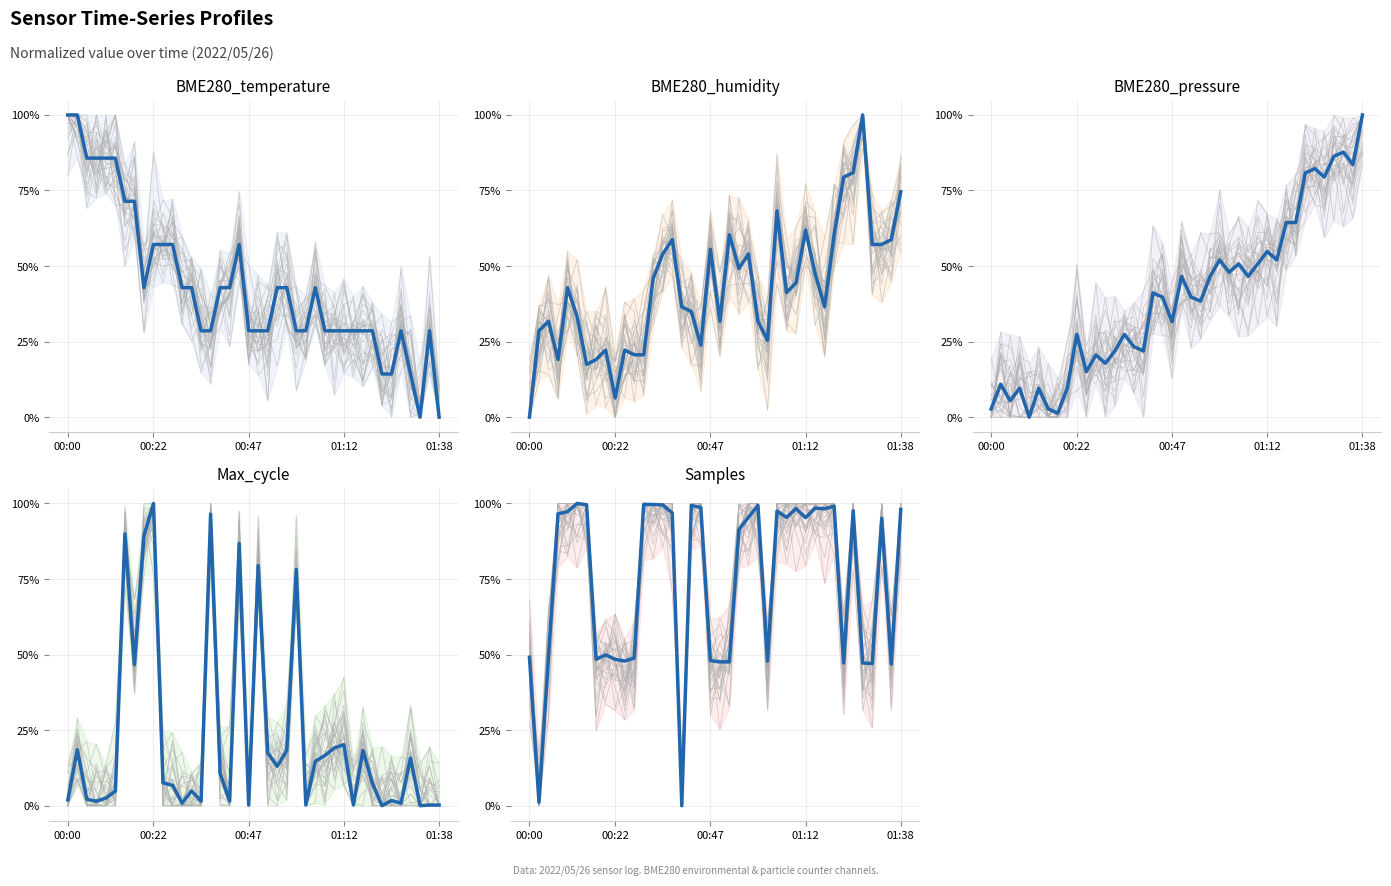

Reading right to left, extract all data points from this chart.

BME280_temperature (mean): 0.0	0.3	0.0	0.1	0.3	0.1	0.1	0.3	0.3	0.3	0.3	0.3	0.3	0.4	0.3	0.3	0.4	0.4	0.3	0.3	0.3	0.6	0.4	0.4	0.3	0.3	0.4	0.4	0.6	0.6	0.6	0.4	0.7	0.7	0.9	0.9	0.9	0.9	1.0	1.0
BME280_humidity (mean): 0.7	0.6	0.6	0.6	1.0	0.8	0.8	0.6	0.4	0.5	0.6	0.4	0.4	0.7	0.3	0.3	0.5	0.5	0.6	0.3	0.6	0.2	0.3	0.4	0.6	0.5	0.5	0.2	0.2	0.2	0.1	0.2	0.2	0.2	0.3	0.4	0.2	0.3	0.3	0.0
BME280_pressure (mean): 1.0	0.8	0.9	0.9	0.8	0.8	0.8	0.6	0.6	0.5	0.5	0.5	0.5	0.5	0.5	0.5	0.5	0.4	0.4	0.5	0.3	0.4	0.4	0.2	0.2	0.3	0.2	0.2	0.2	0.2	0.3	0.1	0.0	0.0	0.1	0.0	0.1	0.1	0.1	0.0
Max_cycle (mean): 0.0	0.0	0.0	0.2	0.0	0.0	0.0	0.1	0.2	0.0	0.2	0.2	0.2	0.1	0.0	0.8	0.2	0.1	0.2	0.8	0.0	0.9	0.0	0.1	1.0	0.0	0.0	0.0	0.1	0.1	1.0	0.9	0.5	0.9	0.0	0.0	0.0	0.0	0.2	0.0
Samples (mean): 1.0	0.5	1.0	0.5	0.5	1.0	0.5	1.0	1.0	1.0	1.0	1.0	1.0	1.0	0.5	1.0	1.0	0.9	0.5	0.5	0.5	1.0	1.0	0.0	1.0	1.0	1.0	1.0	0.5	0.5	0.5	0.5	0.5	1.0	1.0	1.0	1.0	0.5	0.0	0.5